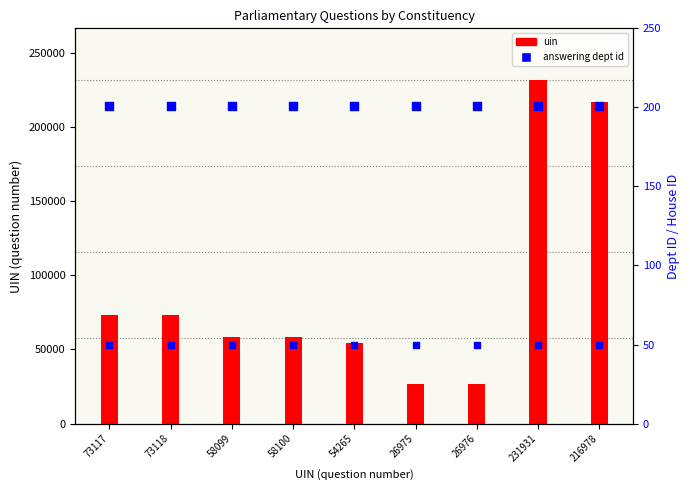

Which series has the largest Y range (max minus min)?

uin